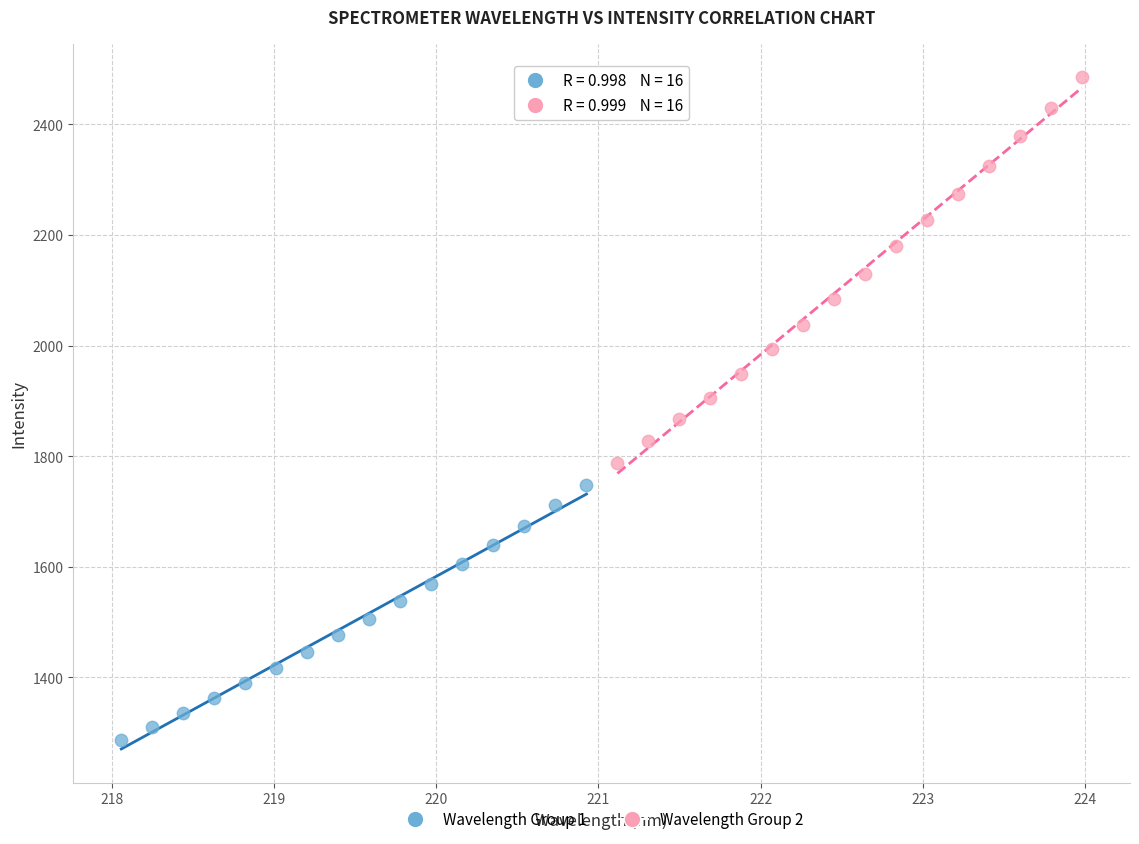

Which series has the largest Y range (max minus min)?

Wavelength Group 2